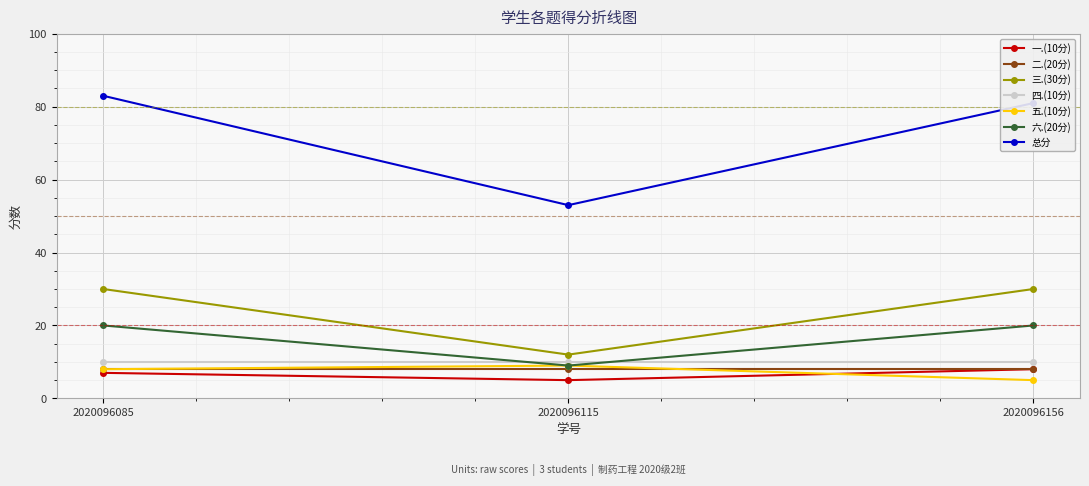

How many values in the 总分 series are below 81?

1